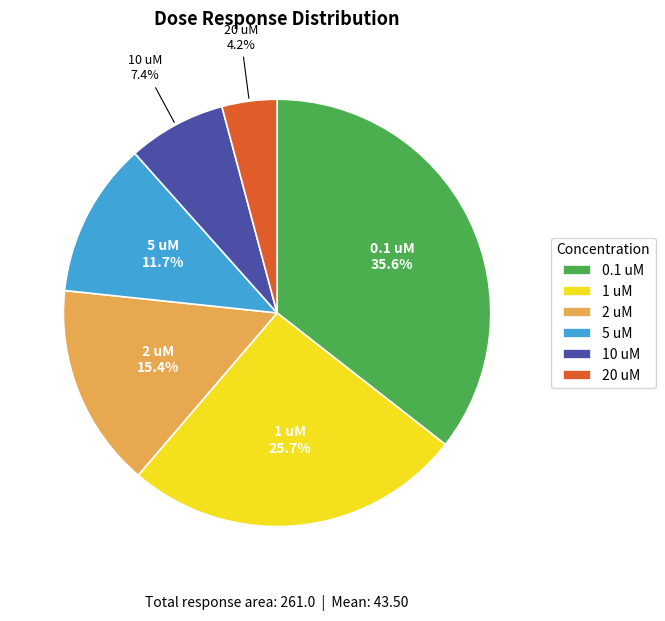

To the nearest percent, what is the combined percentage of 10 uM and 2 uM?

23%